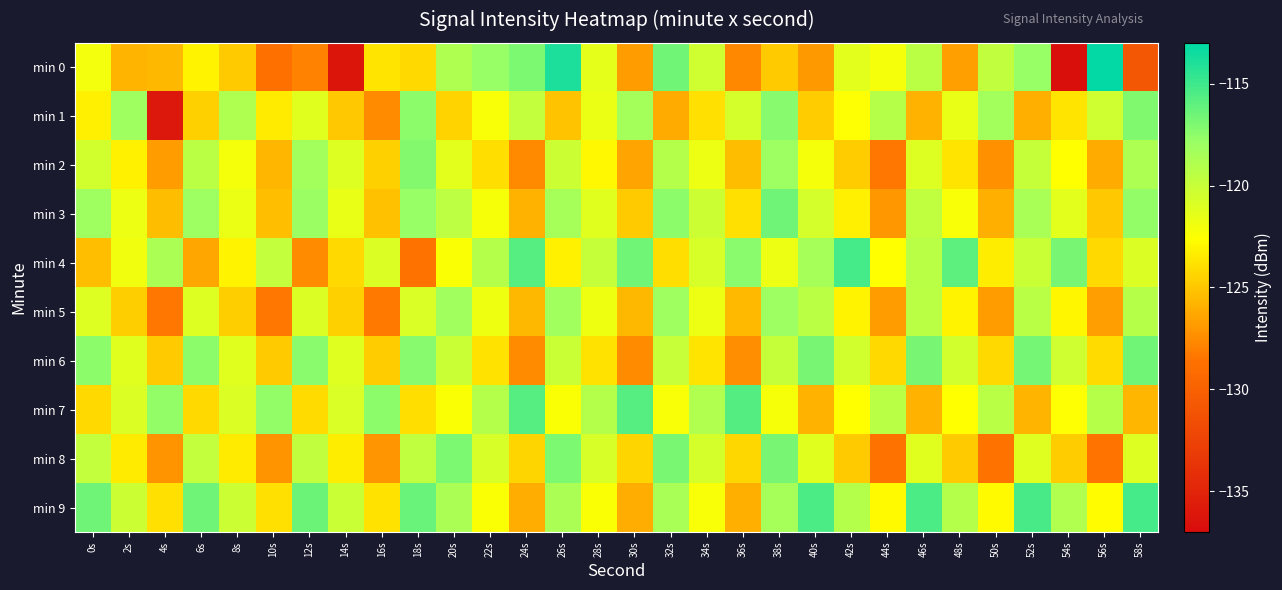

At how many categories does at least one series exceed -134?

30